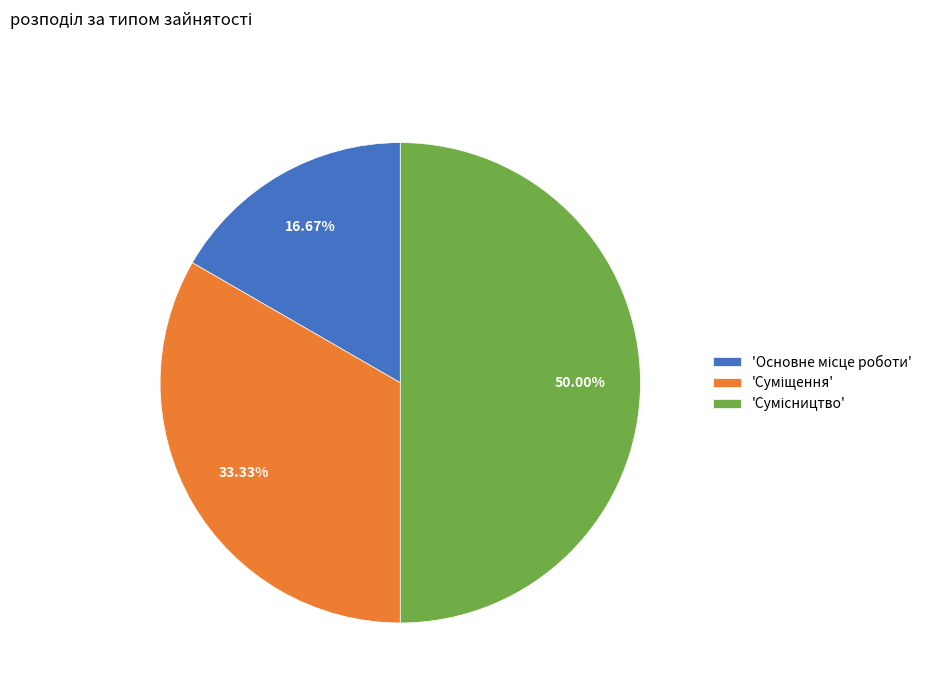

Which category has the smallest portion of the pie?

Основне місце роботи